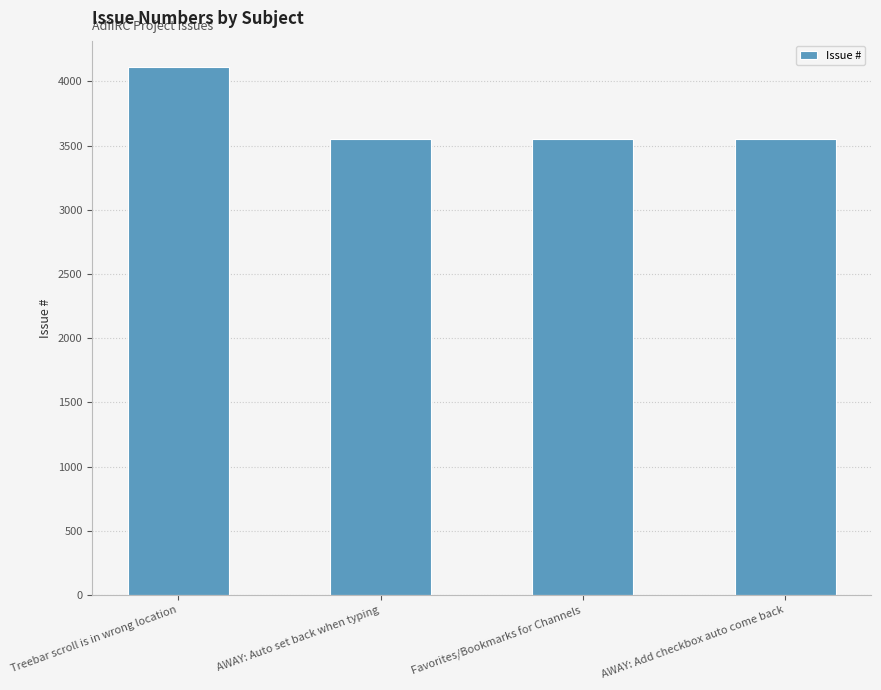

What position from the left is AWAY: Auto set back when typing?

2